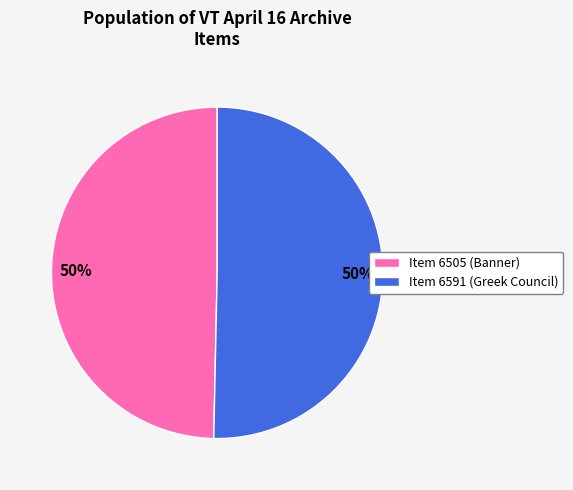

What percentage is the Item 6505 (Banner) slice, to the nearest percent?

50%